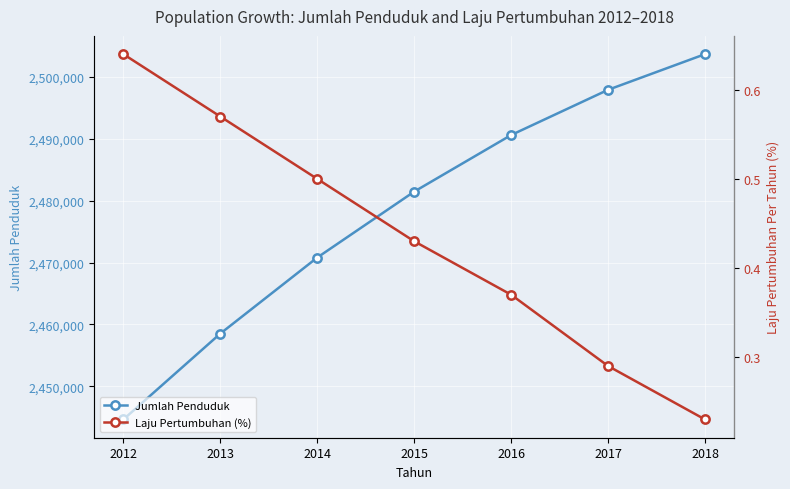

Where is Jumlah Penduduk nearest to the value 2474162?

2014